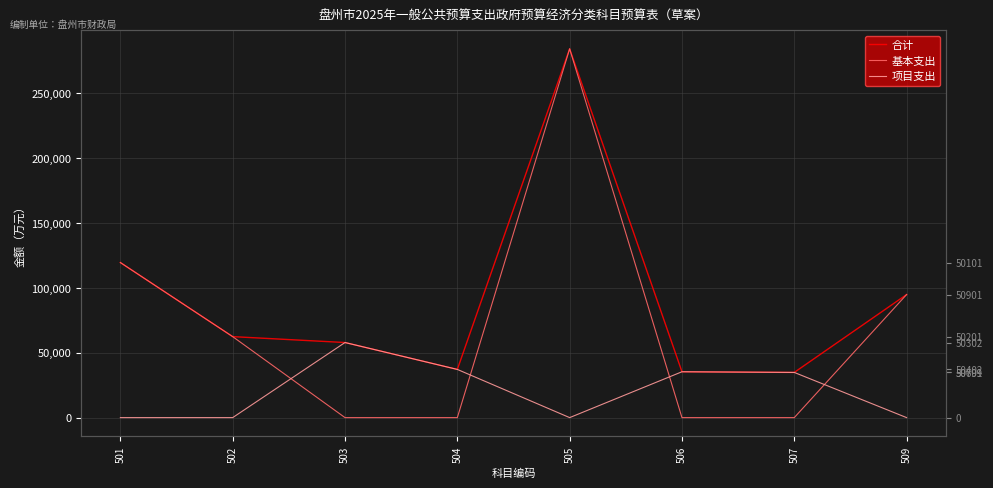

How many data points in 基本支出 are less than 62373?

4